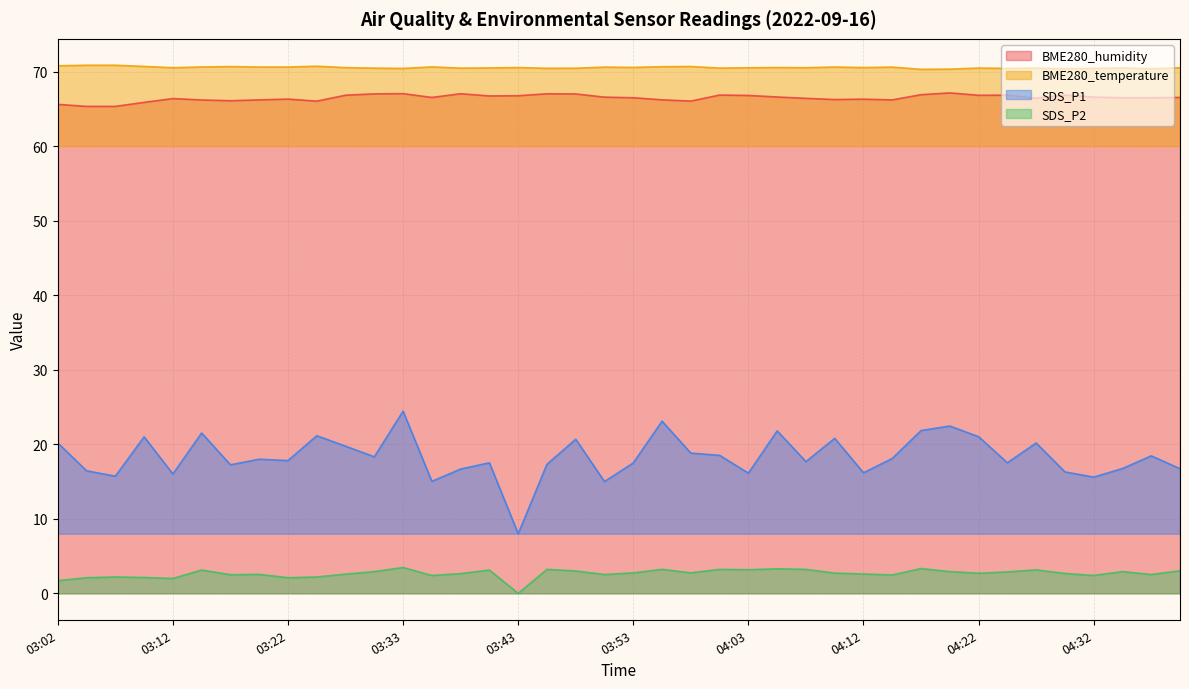

What is the difference between the maximum and minimum values in the BME280_humidity series?

1.8